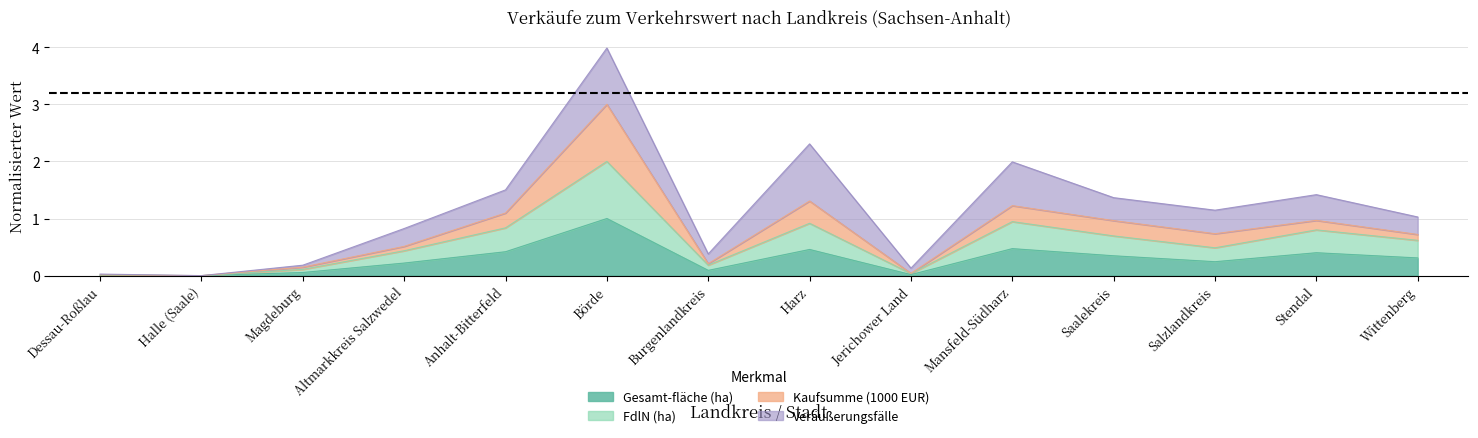

In Gesamt­fläche (ha), how many points are lower than both neighbors (excluding endpoints)?

4